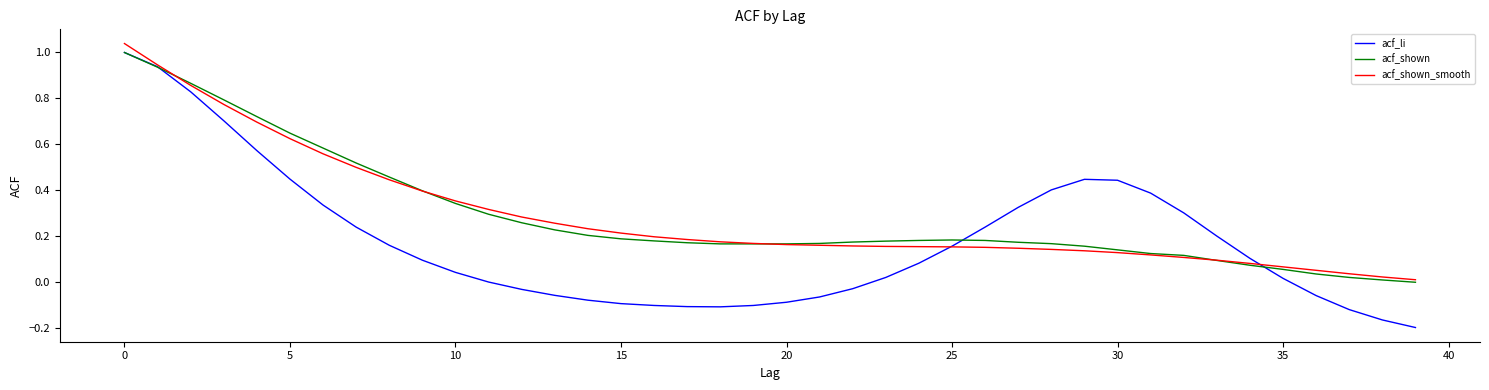

Which series has the widest spread of values?

acf_li